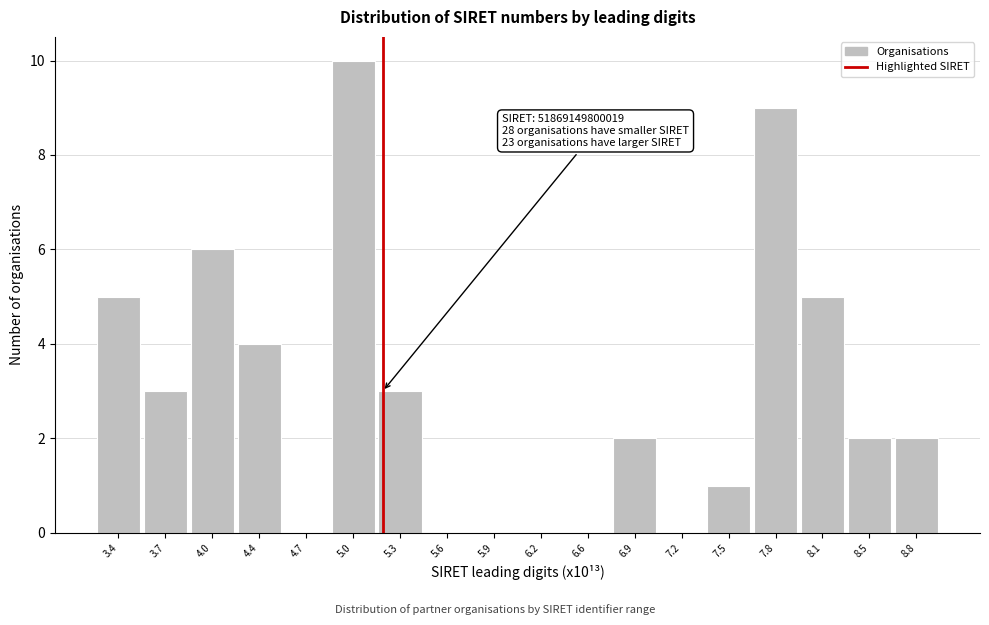

Over which range of the x-axis is the bar tallest?

4.85 to 5.15